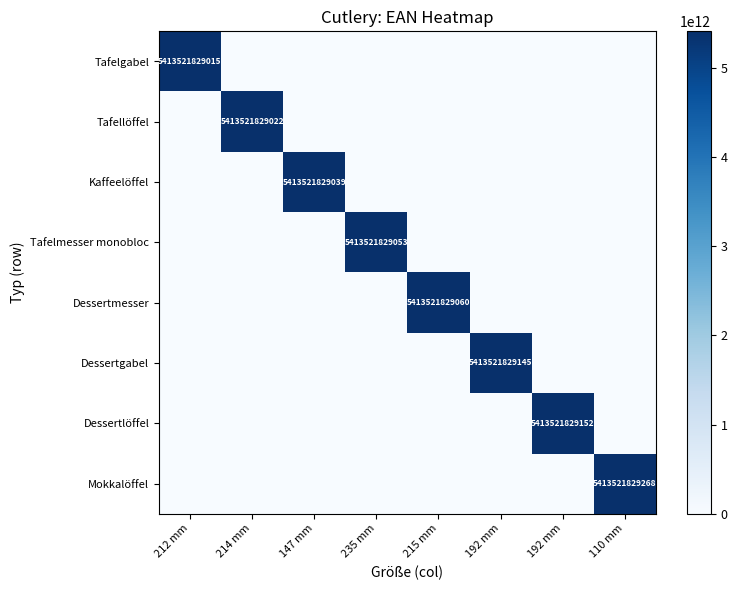

Between 212 mm and 110 mm, which is larger?

212 mm